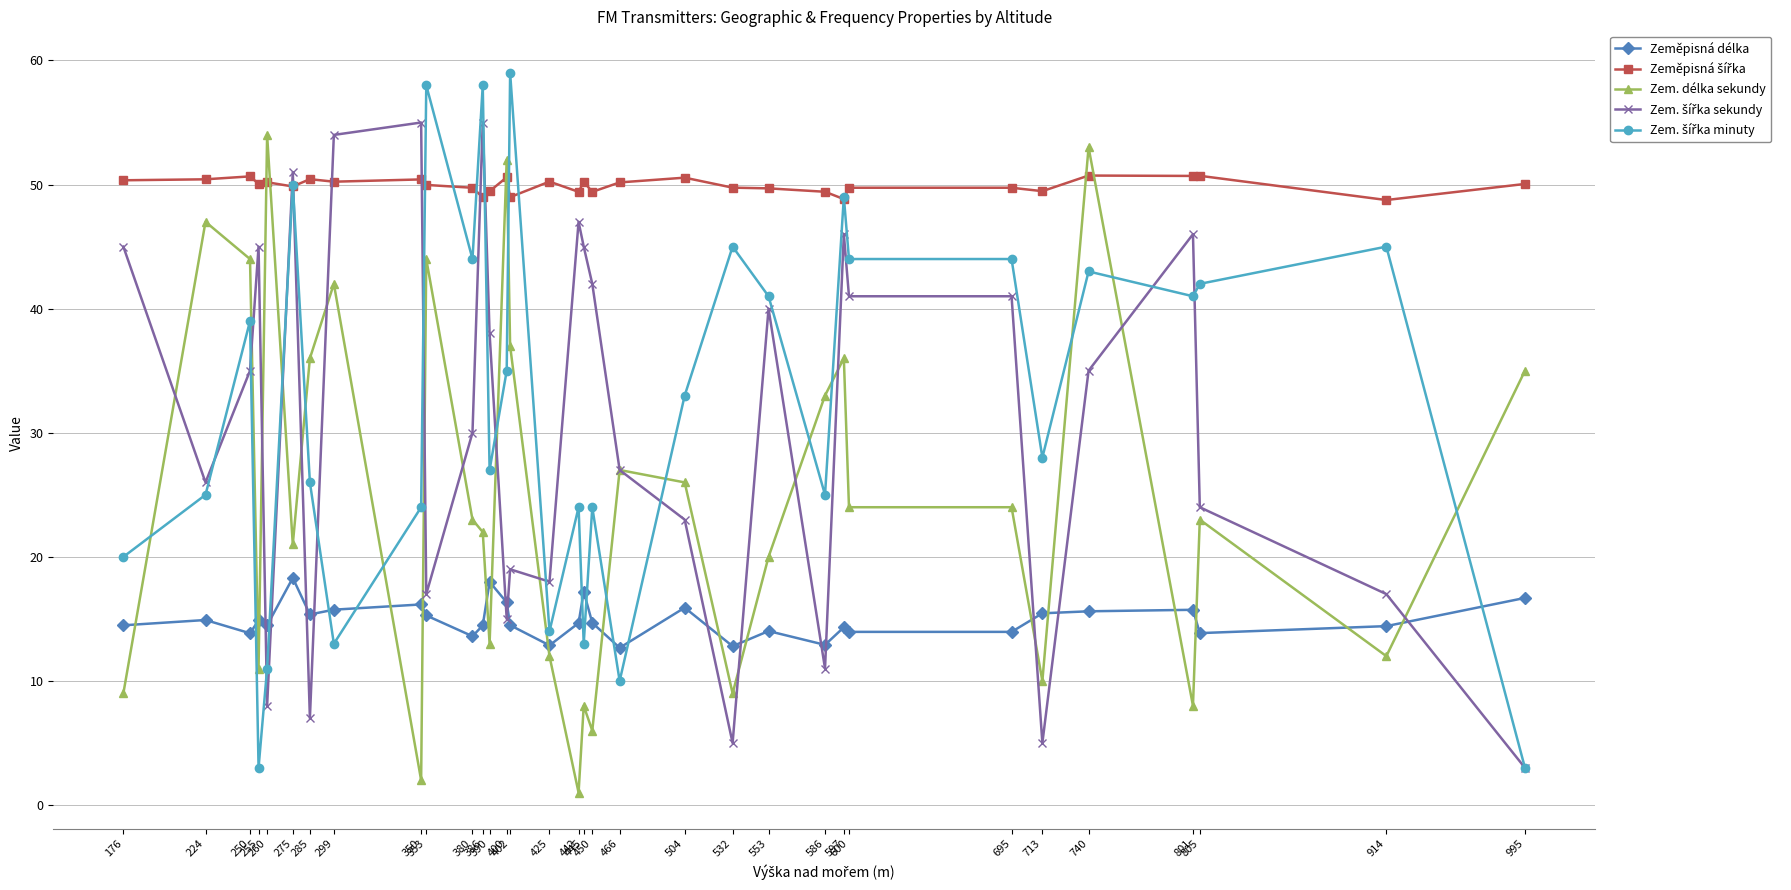

What is the value of the Zem. délka sekundy point at the 8th from the left?

42.0